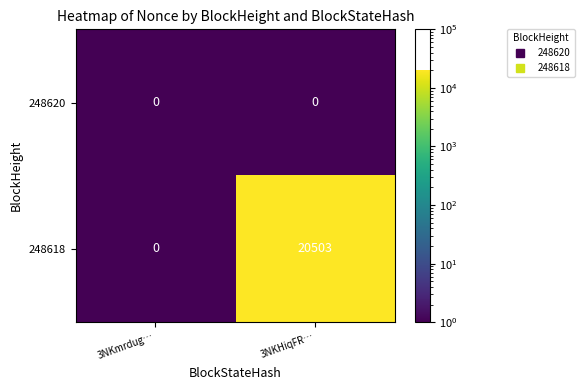

What is the total value across all series at 3NKmrdug…?

0